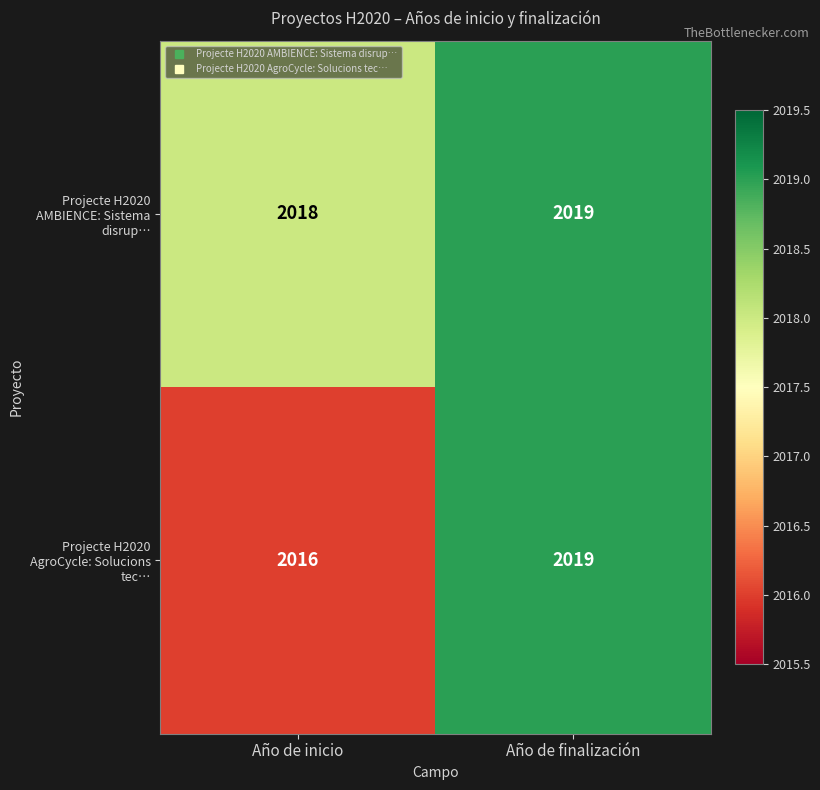

What is the difference between the highest and lowest values at Año de inicio?

2